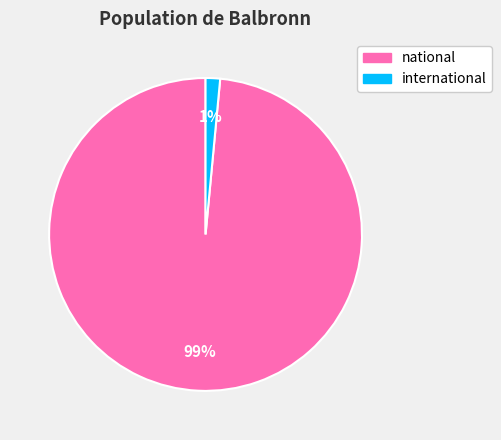

How many segments does this pie chart have?

2